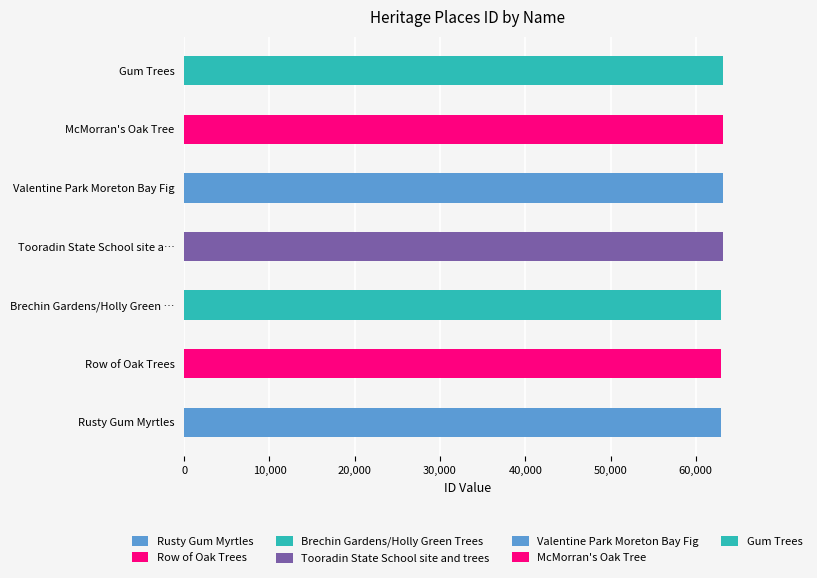

List the labels in order of value, largest first.

Gum Trees, McMorran's Oak Tree, Valentine Park Moreton Bay Fig, Tooradin State School site and trees, Brechin Gardens/Holly Green Trees, Row of Oak Trees, Rusty Gum Myrtles